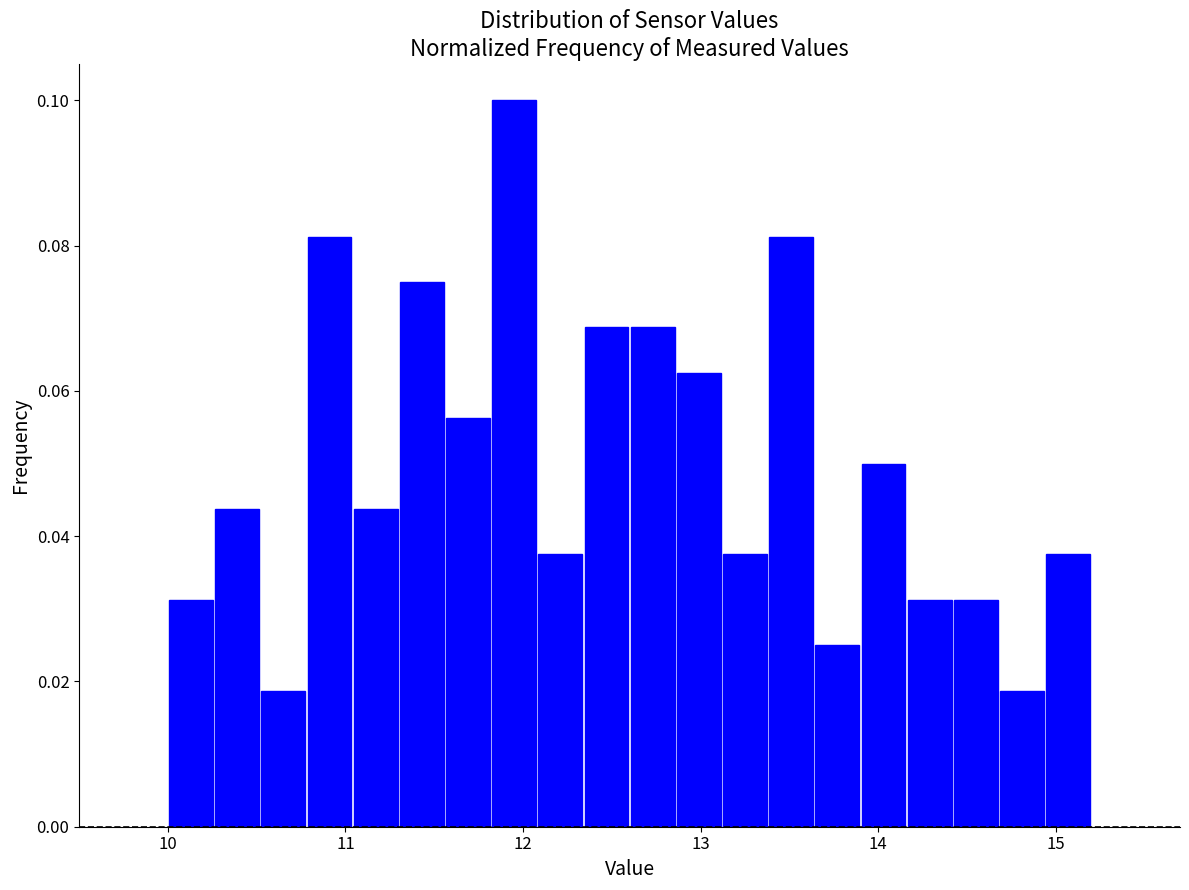

Around what value on the x-axis is the tallest bar? Give the approximate position of its centre, as read against the axis.

12.0